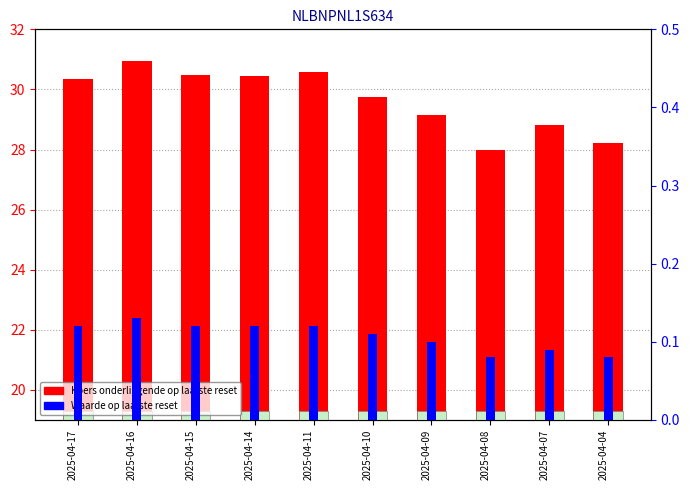

True or false: Koers onderliggende op laatste reset has a value of 30.3 at 2025-04-17.

True